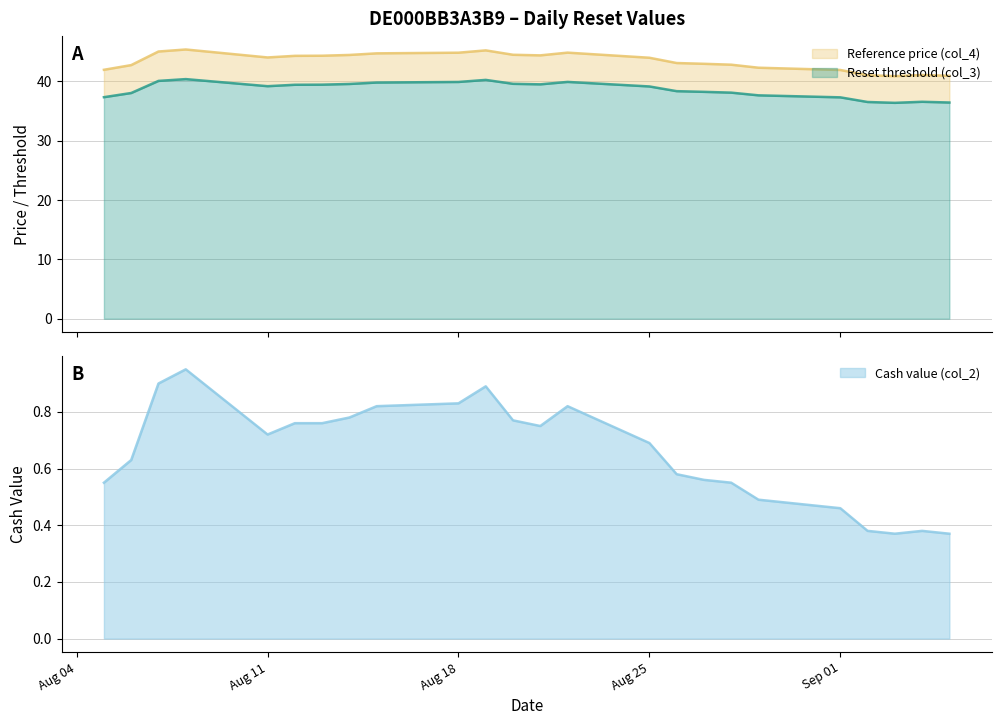

At which category does the chart reach its peak across all series?

2025-08-08